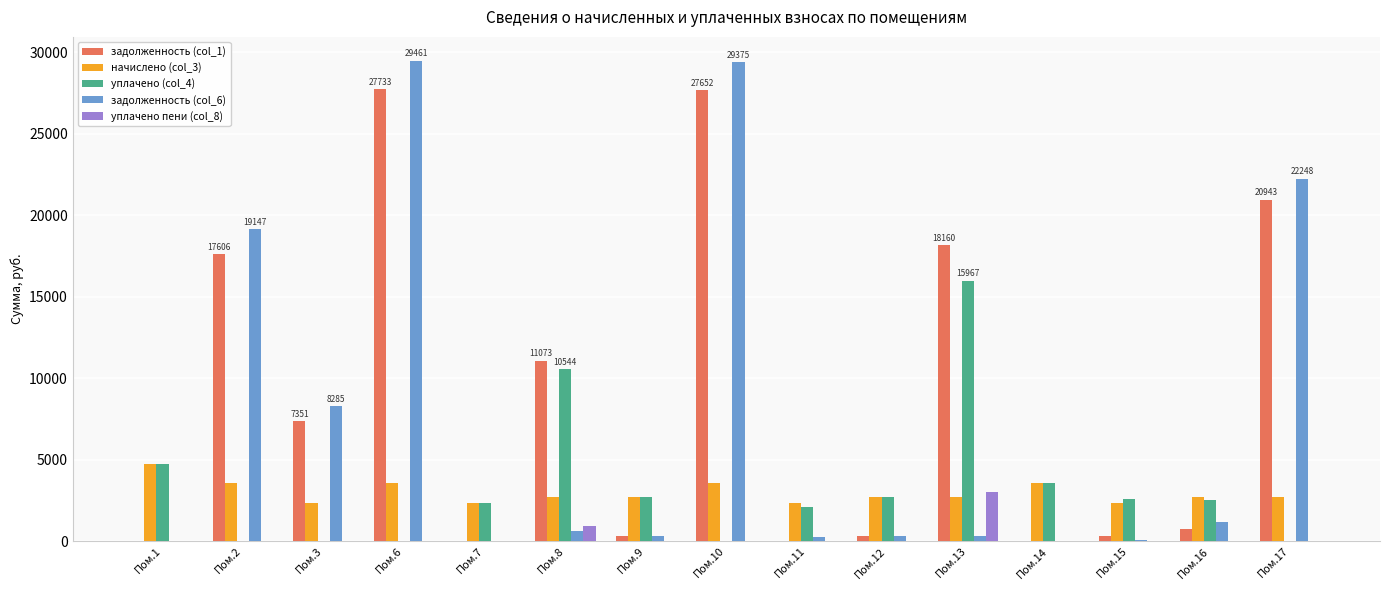

Where is задолженность (col_6) nearest to the value 14730?

Пом.2